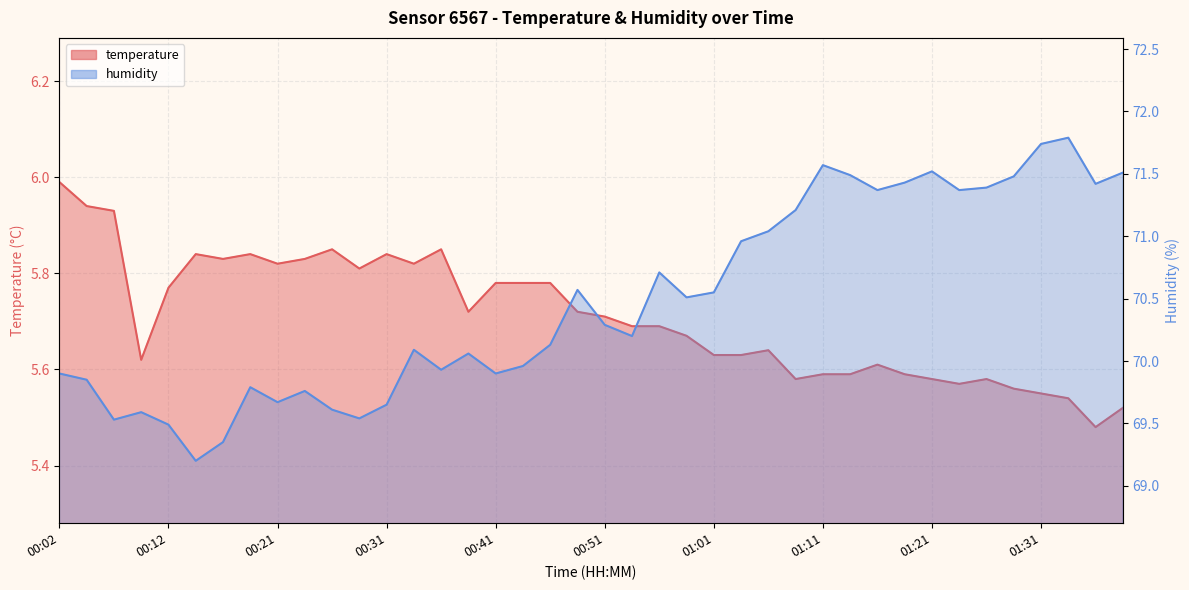

Reading left to right, transcribe all the data shown in this chart.

temperature: 6.0	5.9	5.9	5.6	5.8	5.8	5.8	5.8	5.8	5.8	5.8	5.8	5.8	5.8	5.8	5.7	5.8	5.8	5.8	5.7	5.7	5.7	5.7	5.7	5.6	5.6	5.6	5.6	5.6	5.6	5.6	5.6	5.6	5.6	5.6	5.6	5.5	5.5	5.5	5.5
humidity: 69.9	69.8	69.5	69.6	69.5	69.2	69.3	69.8	69.7	69.8	69.6	69.5	69.7	70.1	69.9	70.1	69.9	70.0	70.1	70.6	70.3	70.2	70.7	70.5	70.5	71.0	71.0	71.2	71.6	71.5	71.4	71.4	71.5	71.4	71.4	71.5	71.7	71.8	71.4	71.5